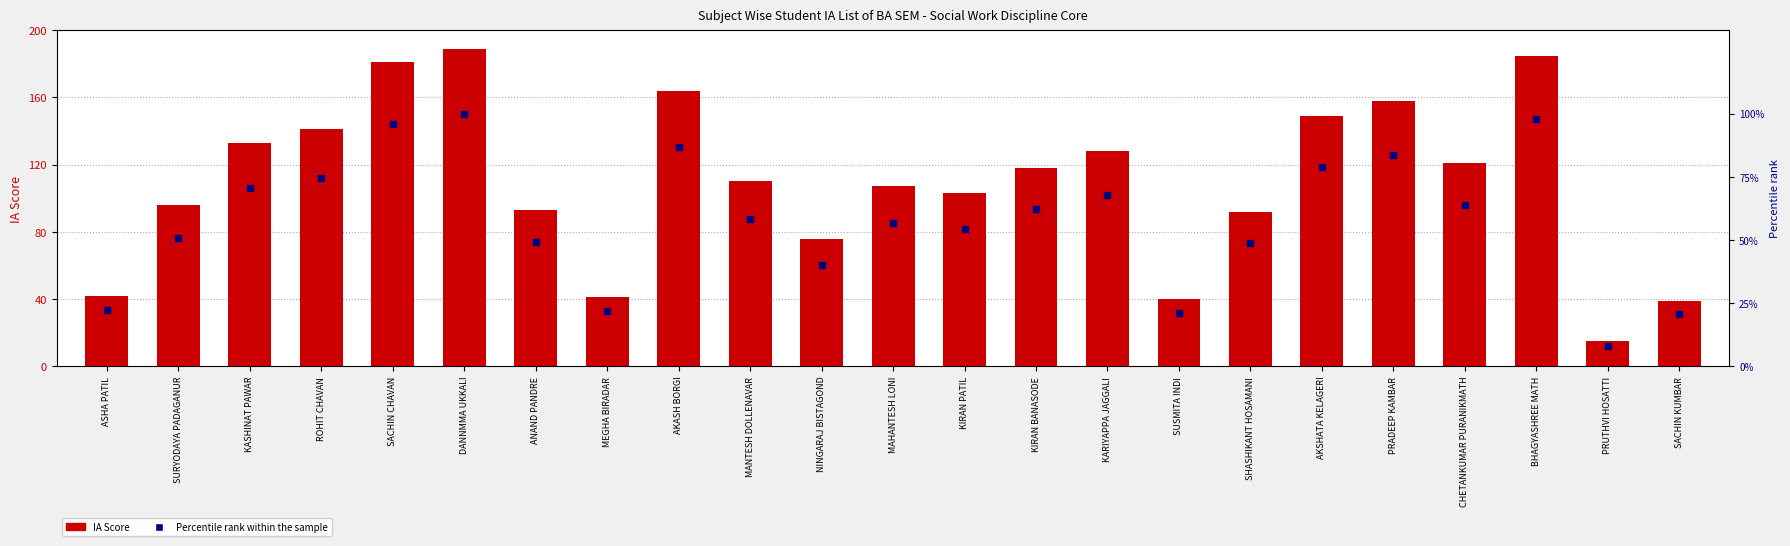

Which series has the largest total across all categories?

IA Score